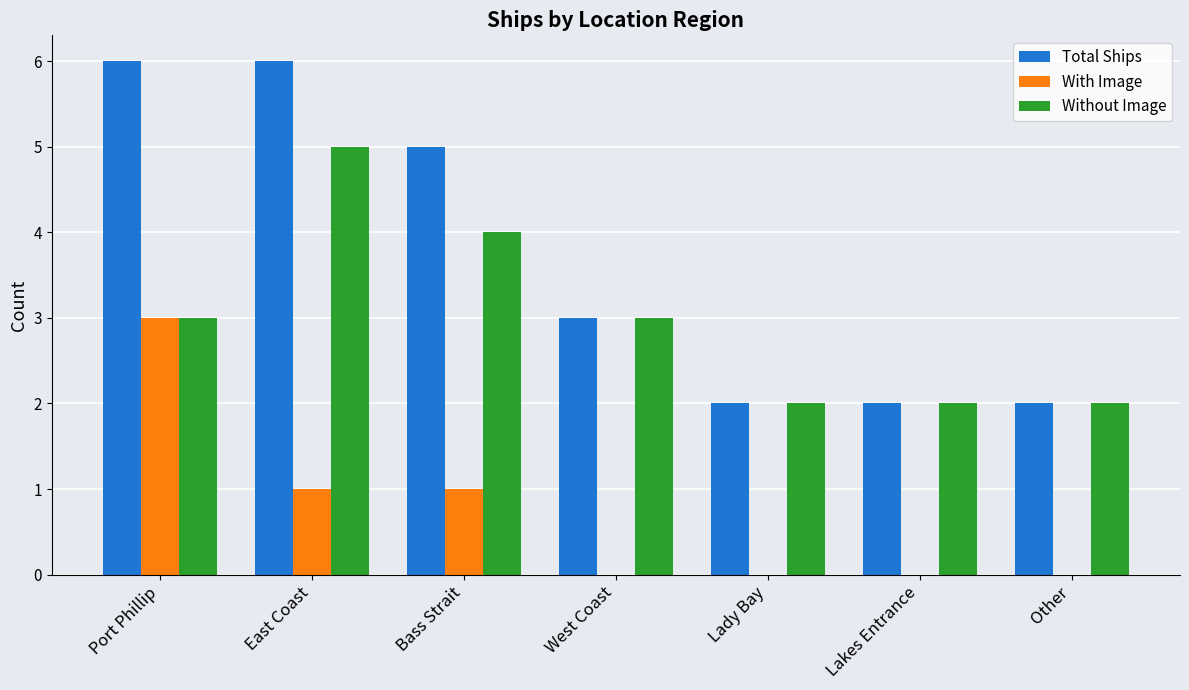

What value does the Total Ships series have at Bass Strait?

5